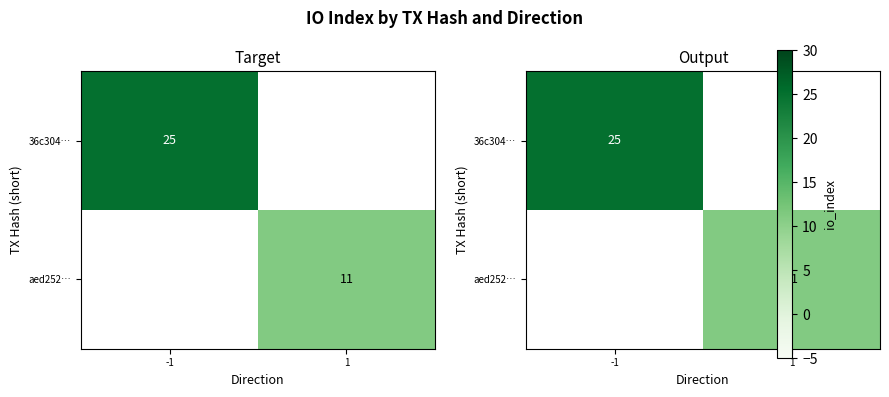

How many series are shown in this chart?

2